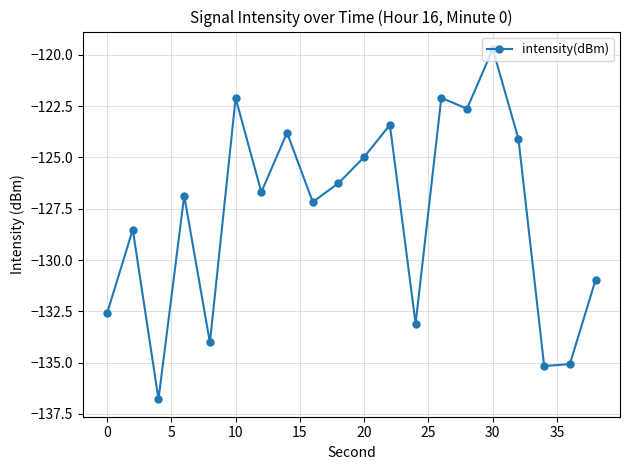

What is the difference between the maximum and minimum values?

17.1